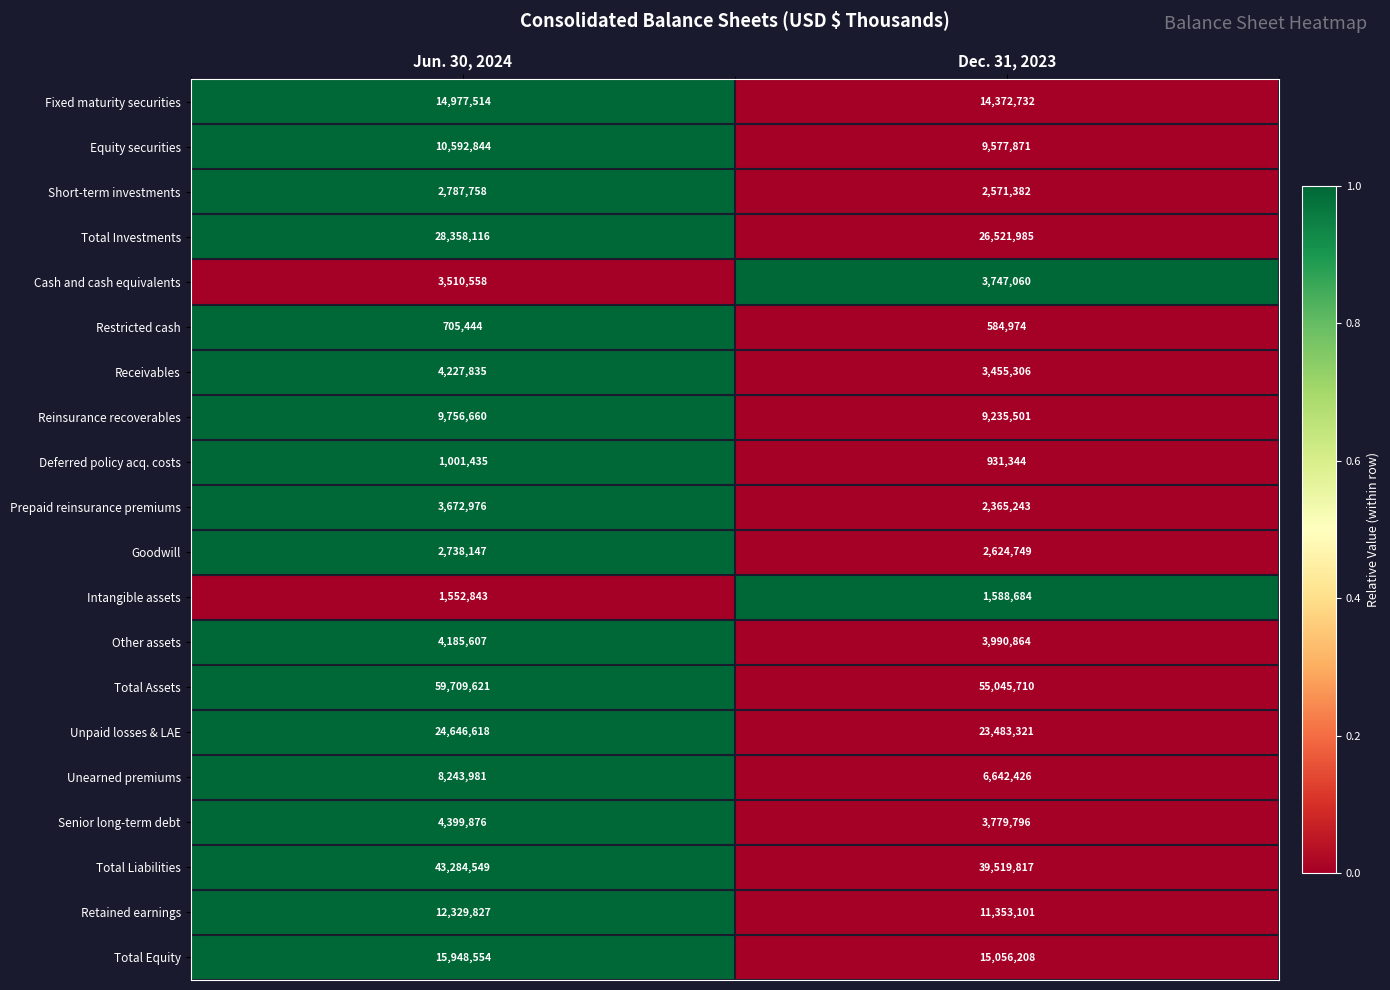

At which category is the sum across all series the highest?

Jun. 30, 2024